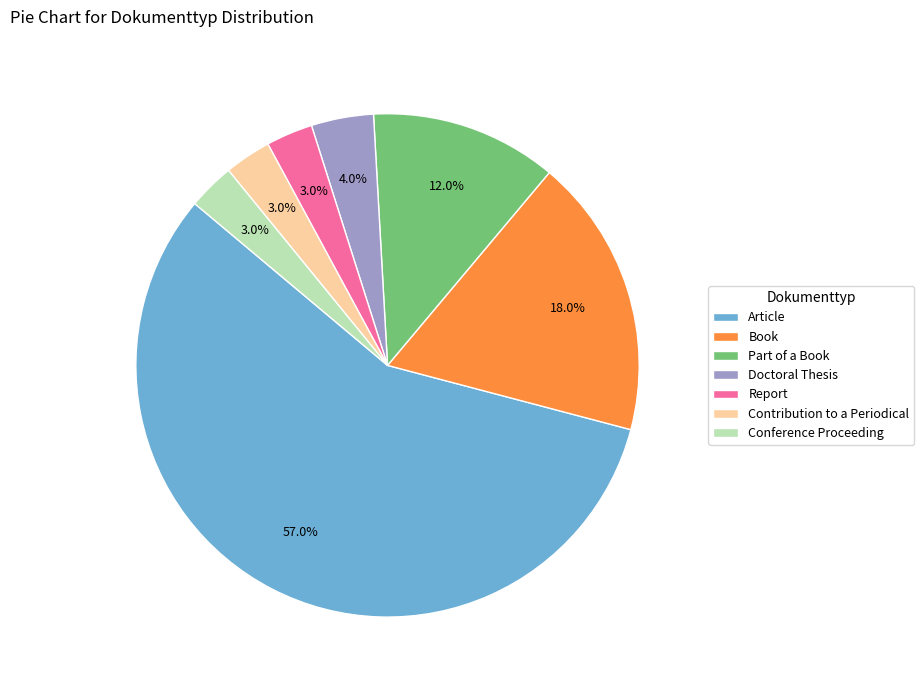

How many slices are in this pie chart?

7